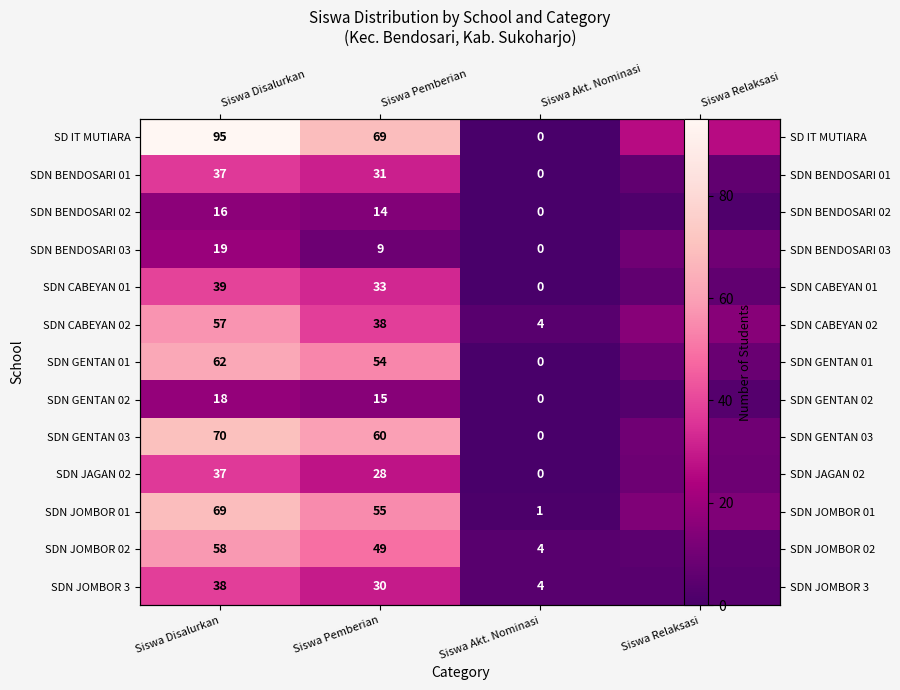

At which category does the chart reach its minimum across all series?

Siswa Akt. Nominasi